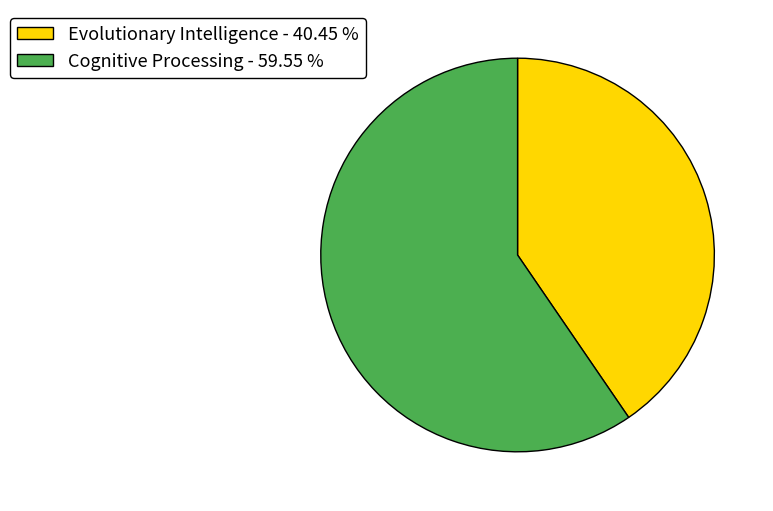

Which has a higher value, Cognitive Processing or Evolutionary Intelligence?

Cognitive Processing